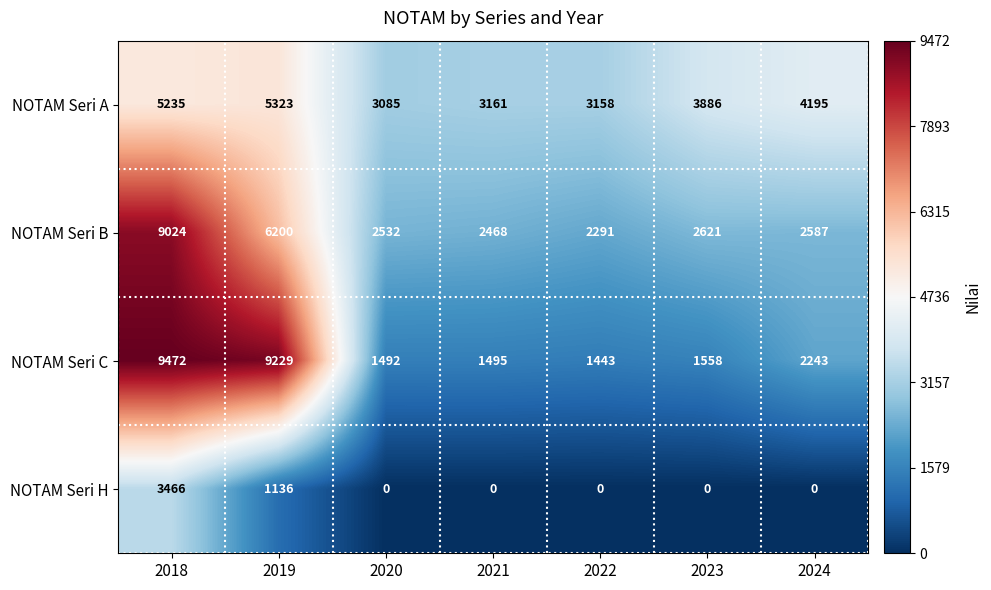

The value of NOTAM Seri B at 2023 is 1707. True or false?

False